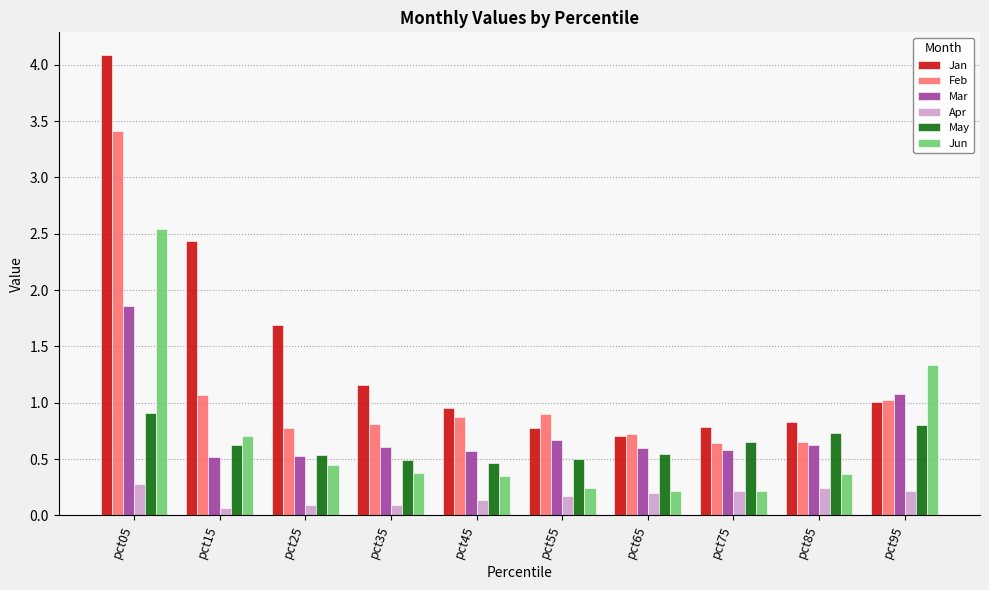

What is the value of the Feb bar at the 2nd from the left?

1.1